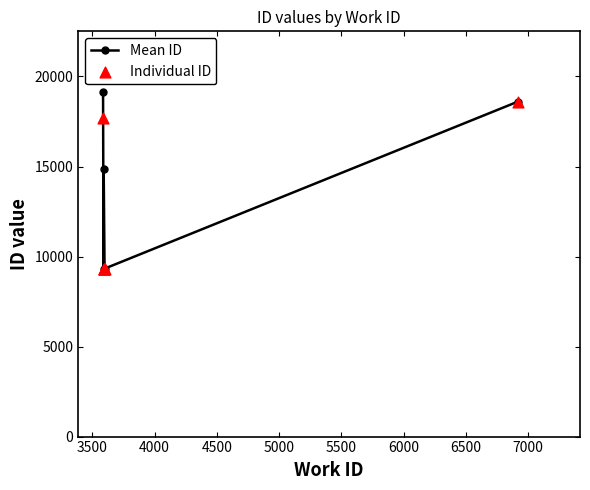

What is the value of the Mean ID point at the 2nd from the left?

9301.5